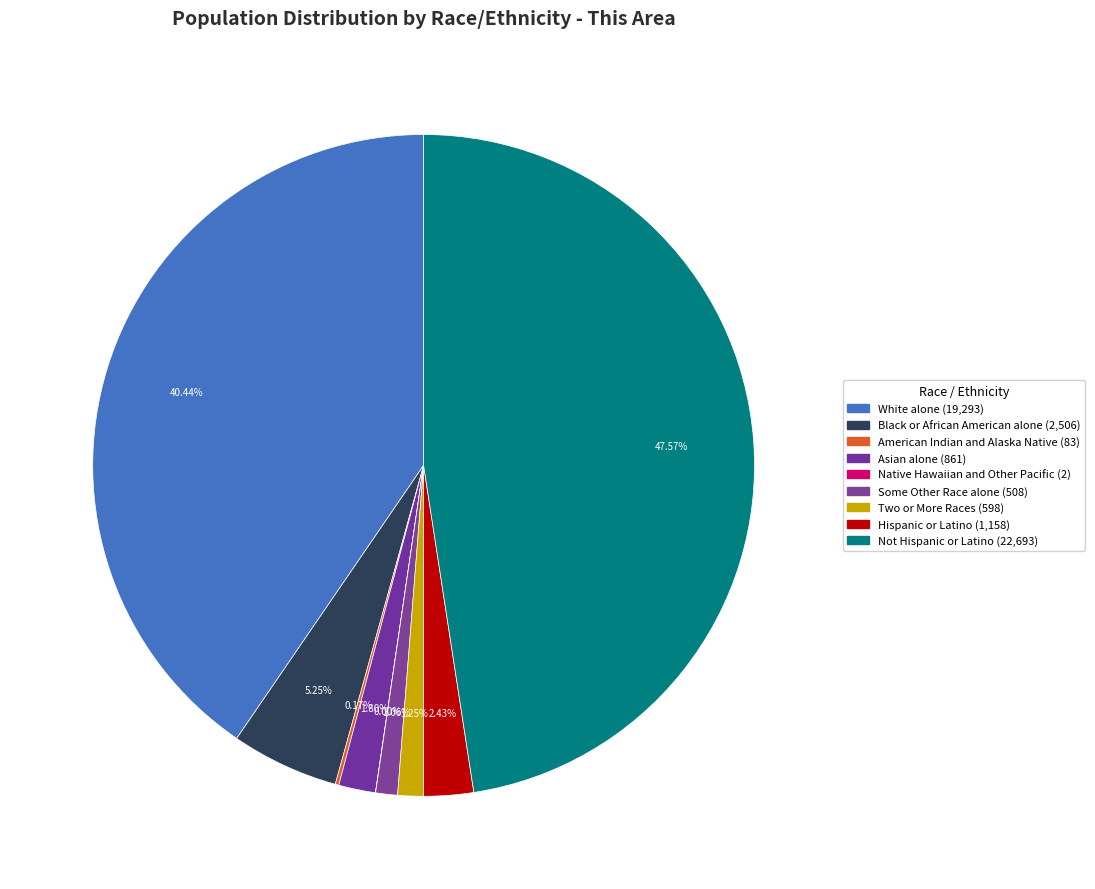

Combined, do Native Hawaiian and Other Pacific and Two or More Races account for over 50%?

No